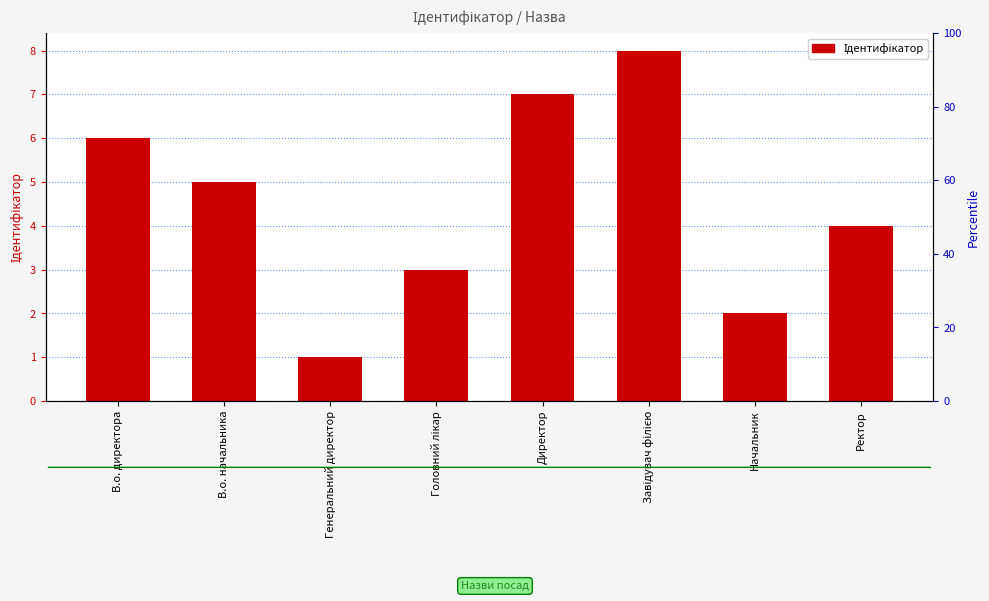

Are the bars grouped side by side (vs. stacked)?

No